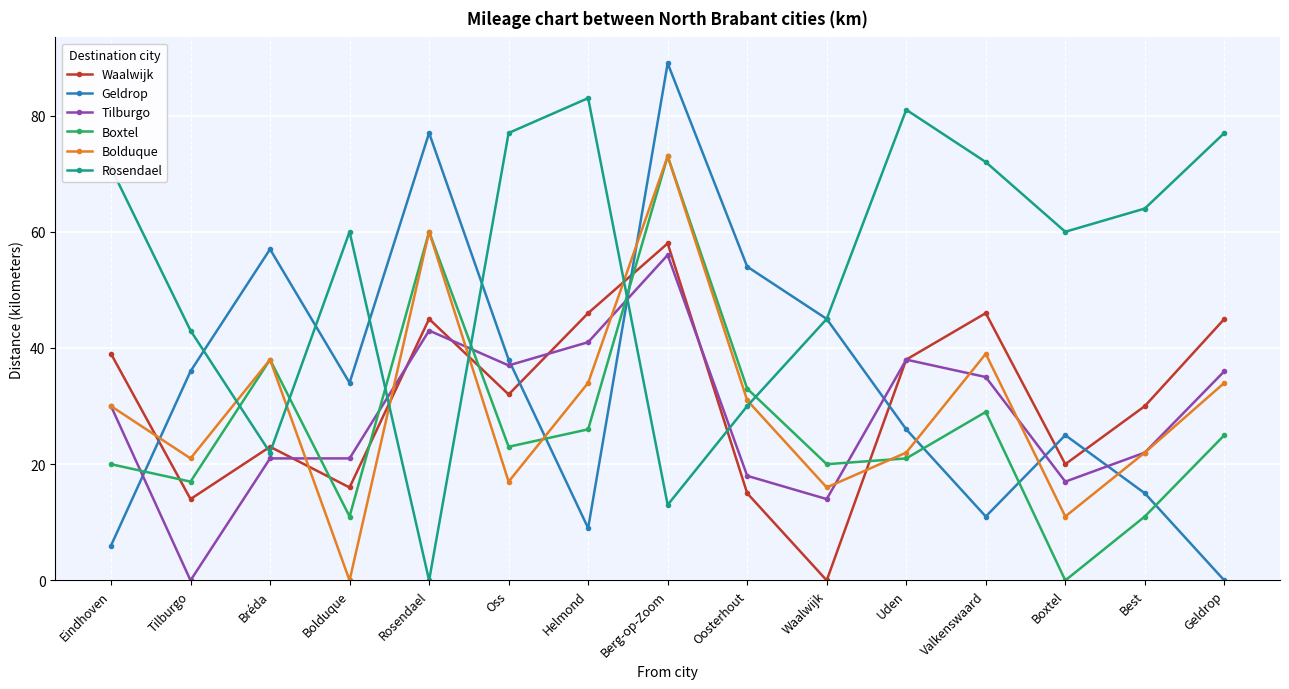

What is the difference between the maximum and minimum values in the Boxtel series?

73